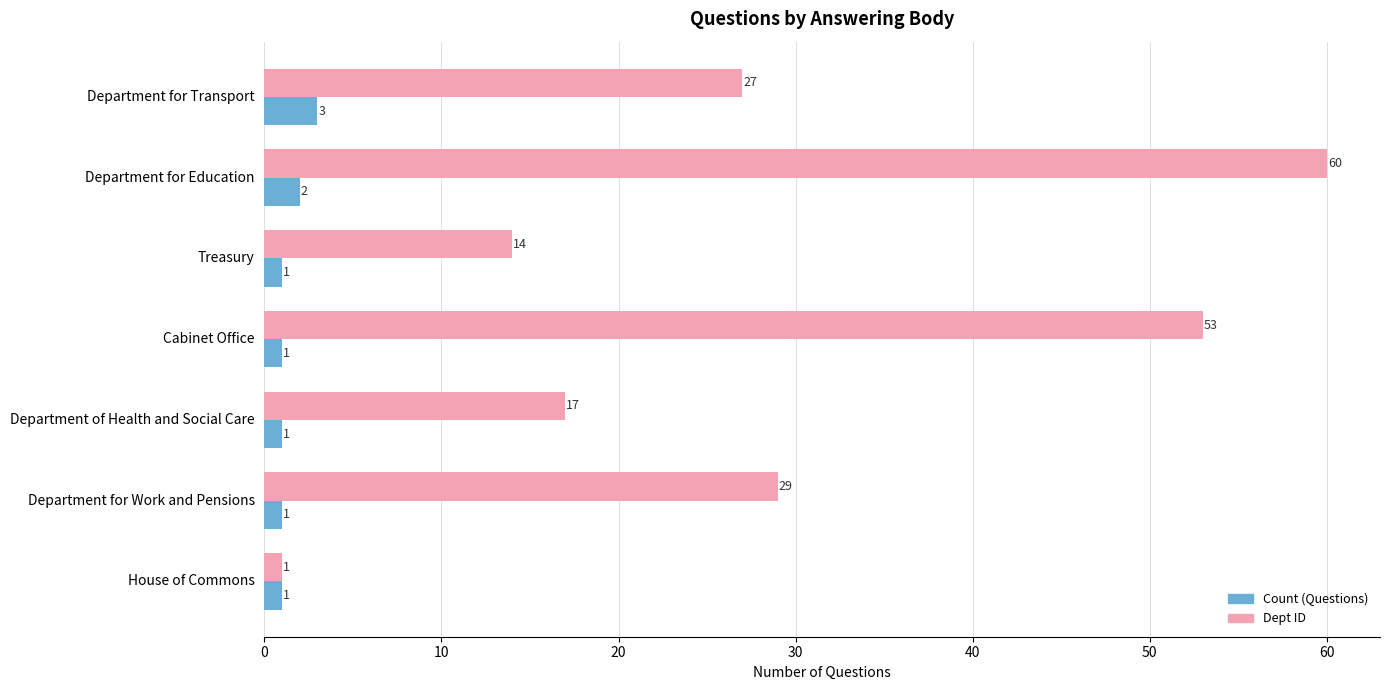

Which series has the largest range (max minus min)?

Dept ID